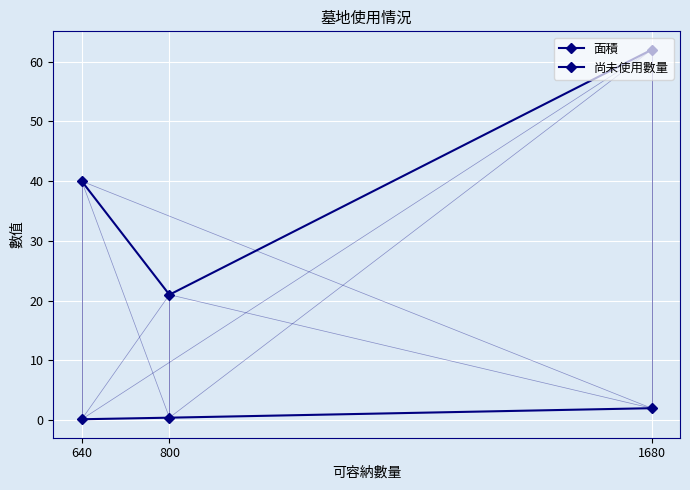

What is the sum of the 尚未使用數量 values at 640 and 1680?

102.0